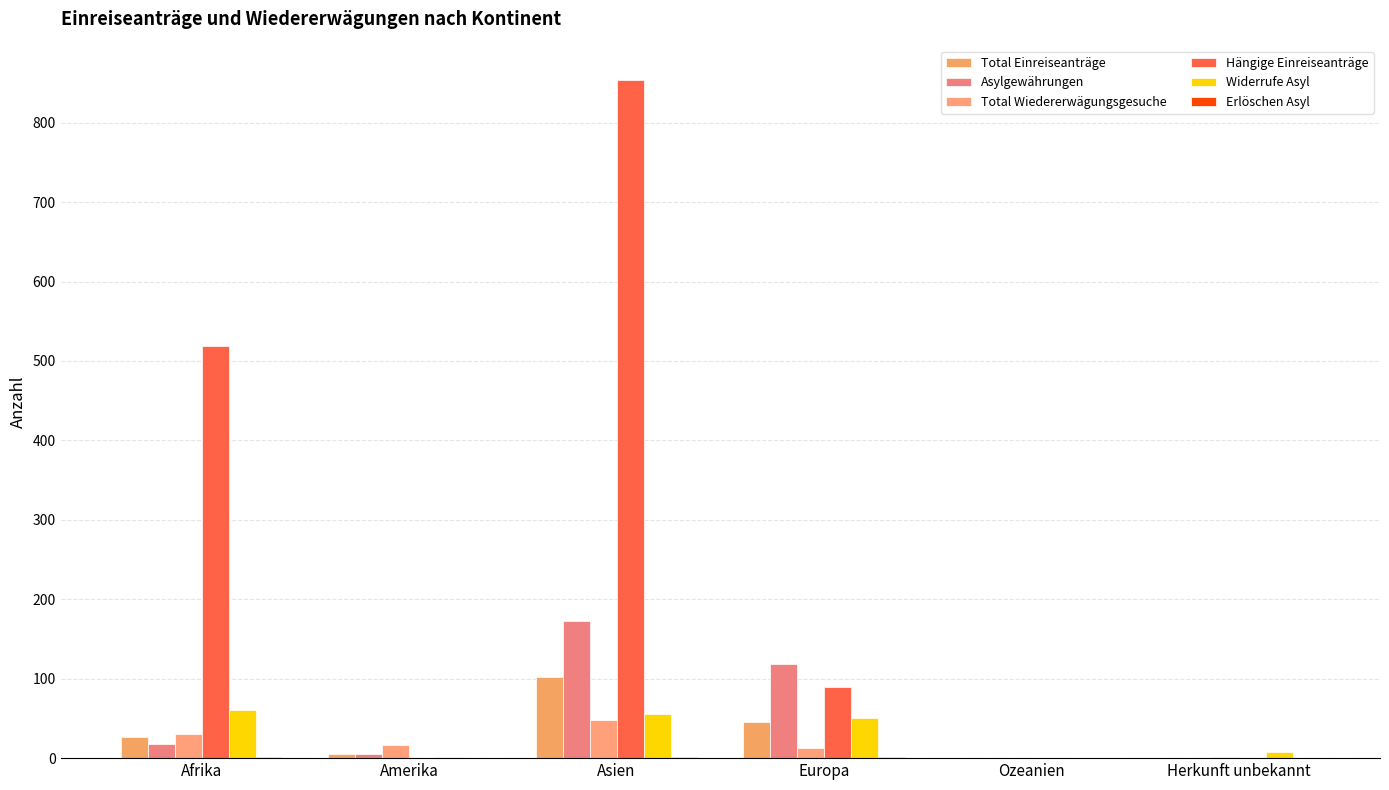

Between Amerika and Asien, which series saw the biggest shift?

Hängige Einreiseanträge